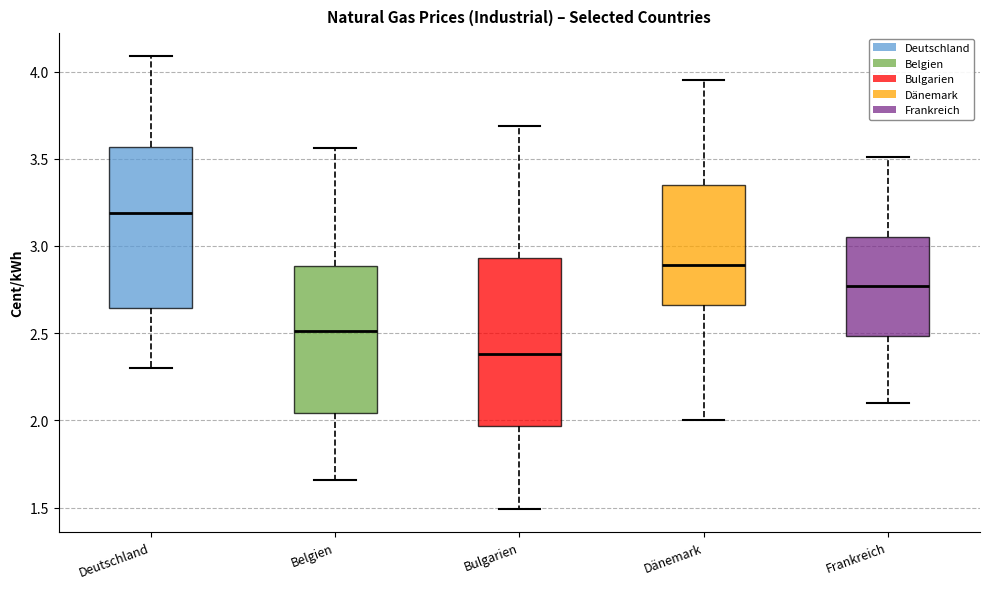

Where is the upper edge of the box for Frankreich on the y-axis? The values are not printed on the chart, so give them approximately, as read against the axis.

3.05